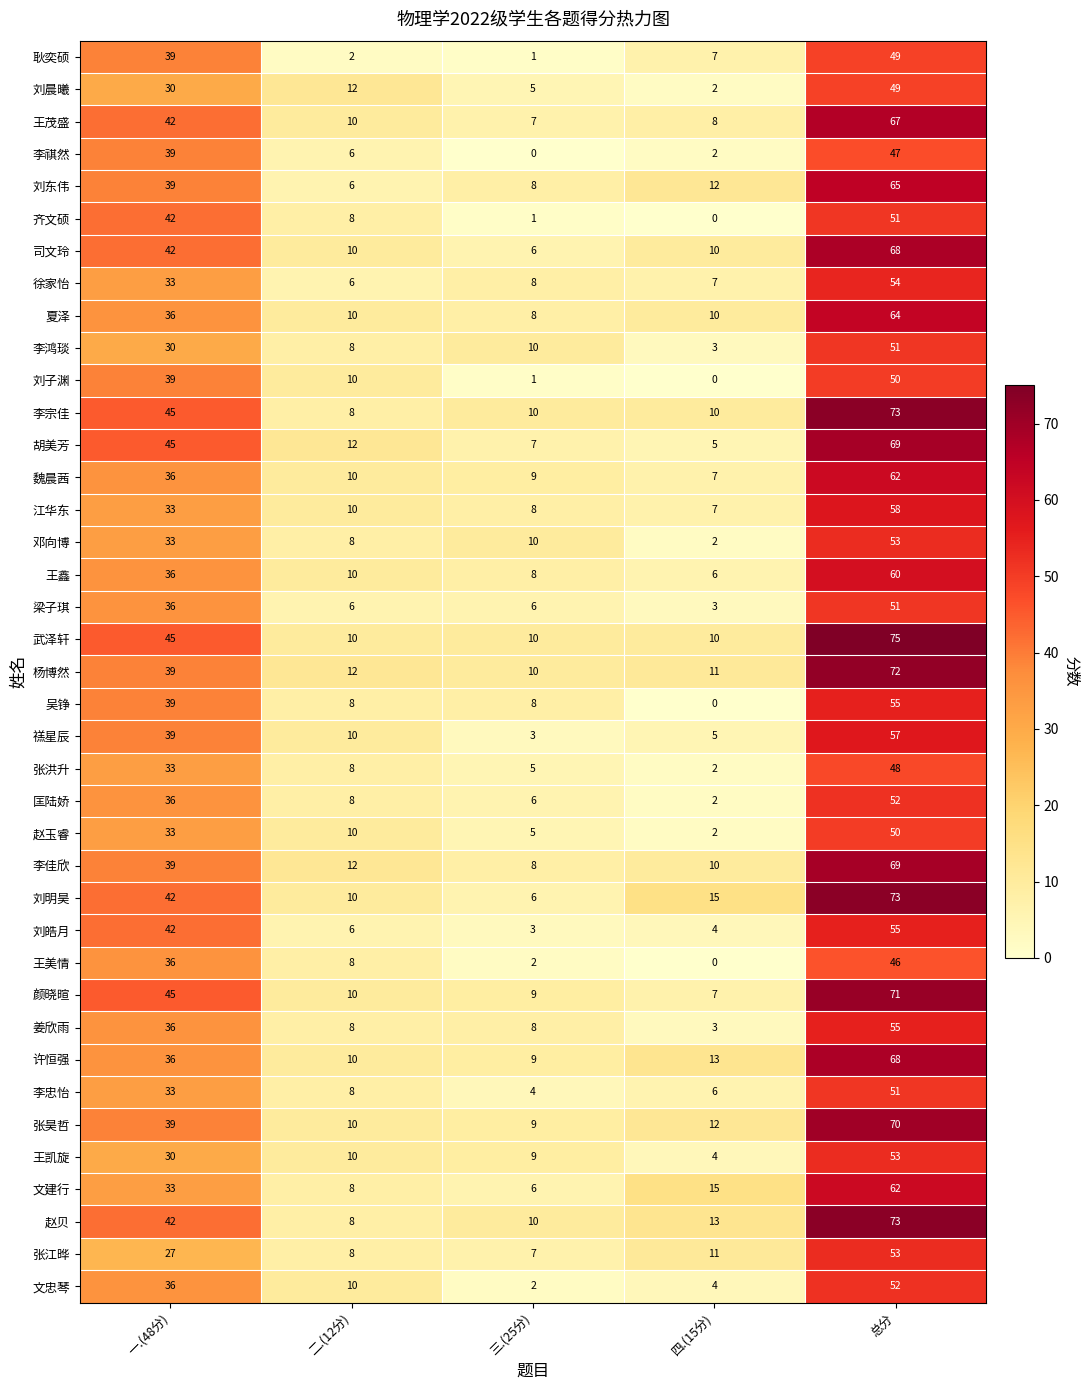

What is the total value across all series at 一.(48分)?

1455